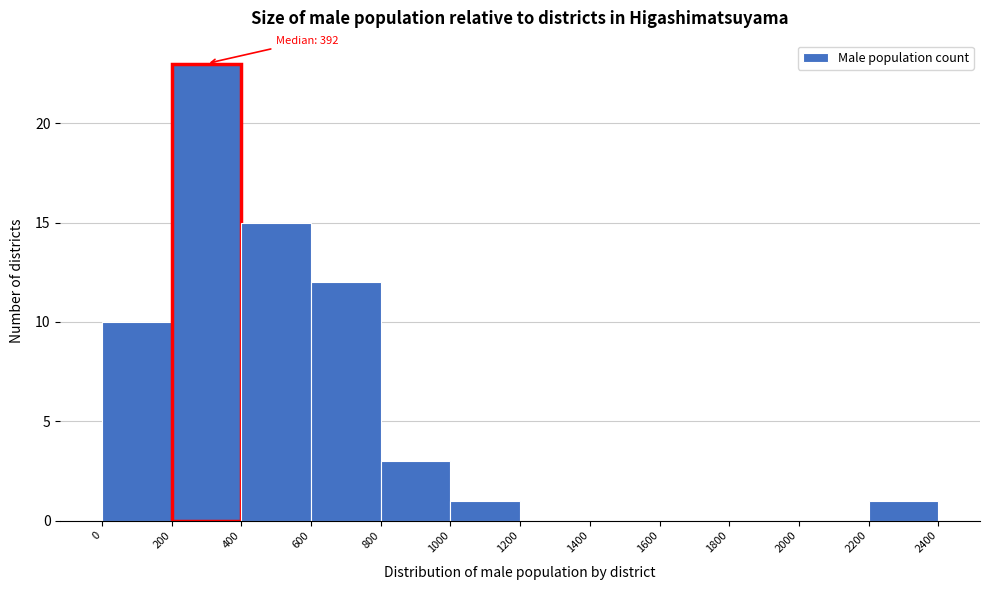

Over which range of the x-axis is the bar tallest?

200 to 400